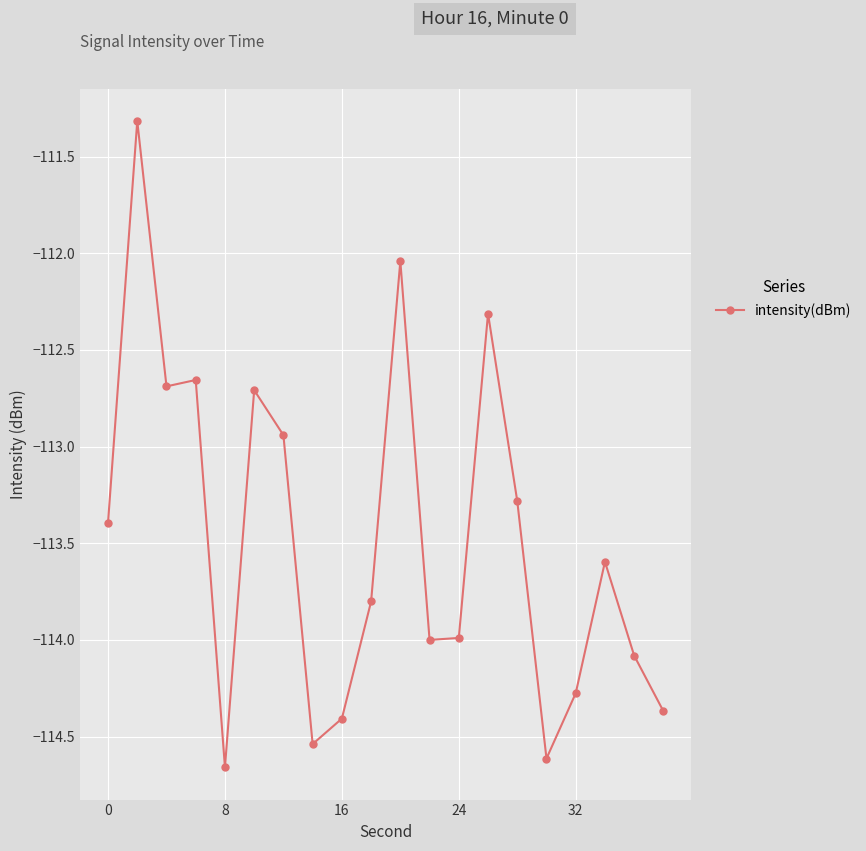

Does the chart have visible grid lines?

Yes